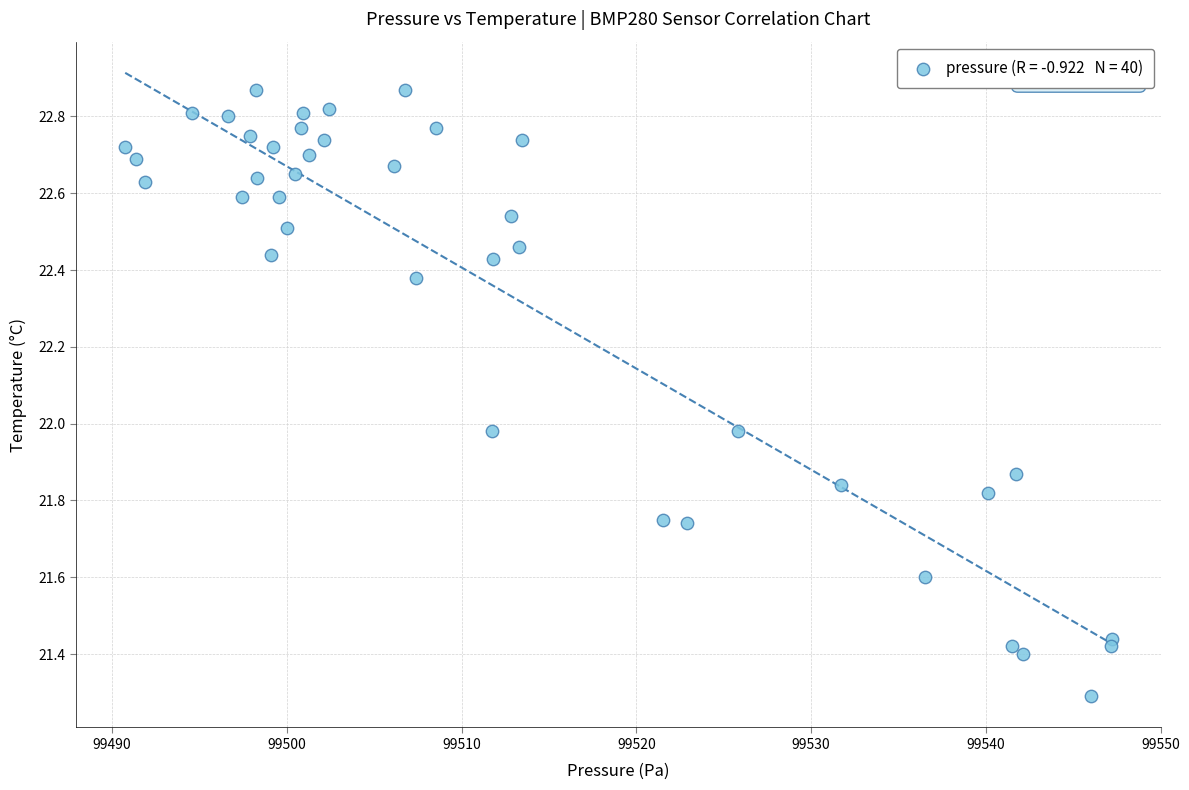

What is the range of Y values (max minus min)?

1.6